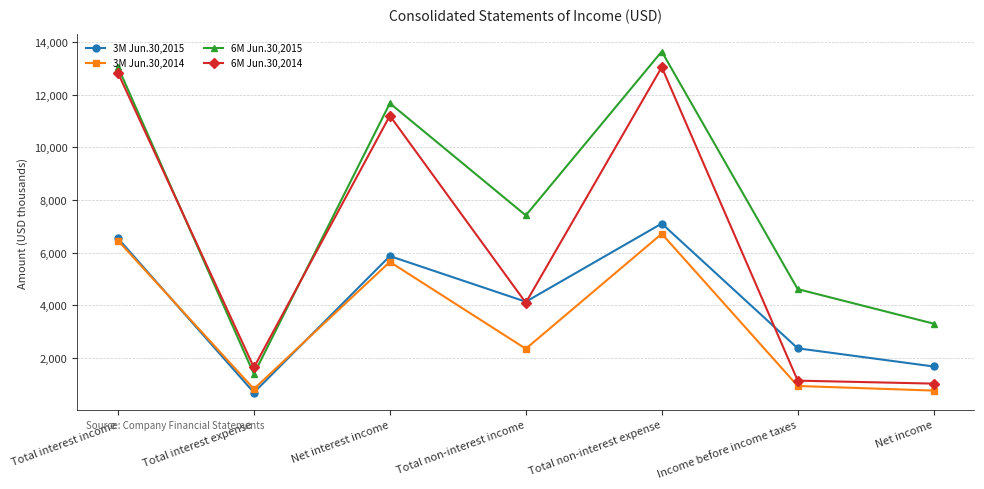

Is the value of 6M Jun.30,2015 at Net income greater than the value of 3M Jun.30,2015 at Total non-interest income?

No